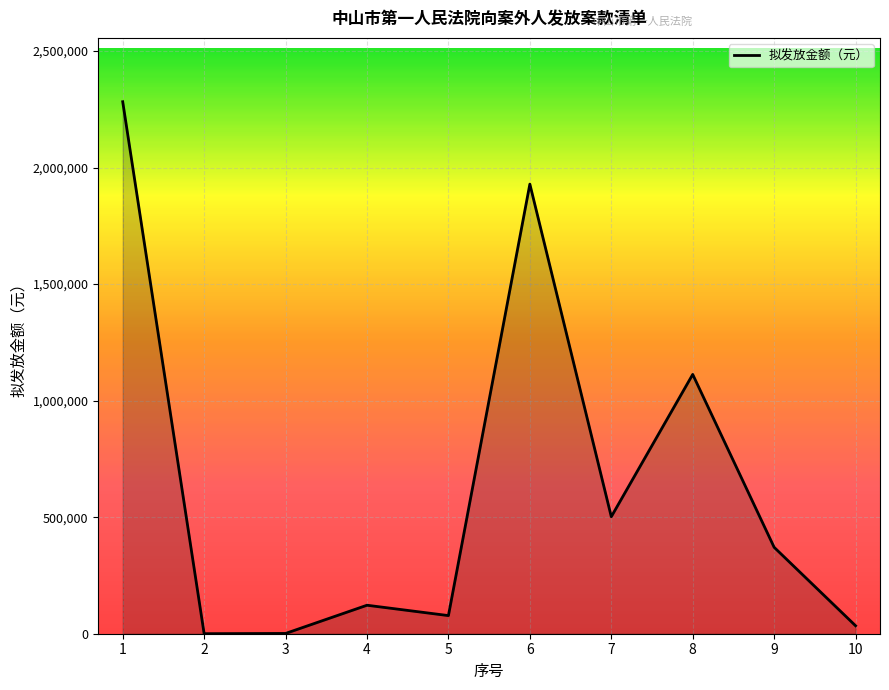

What is the smallest value displayed?

143.8